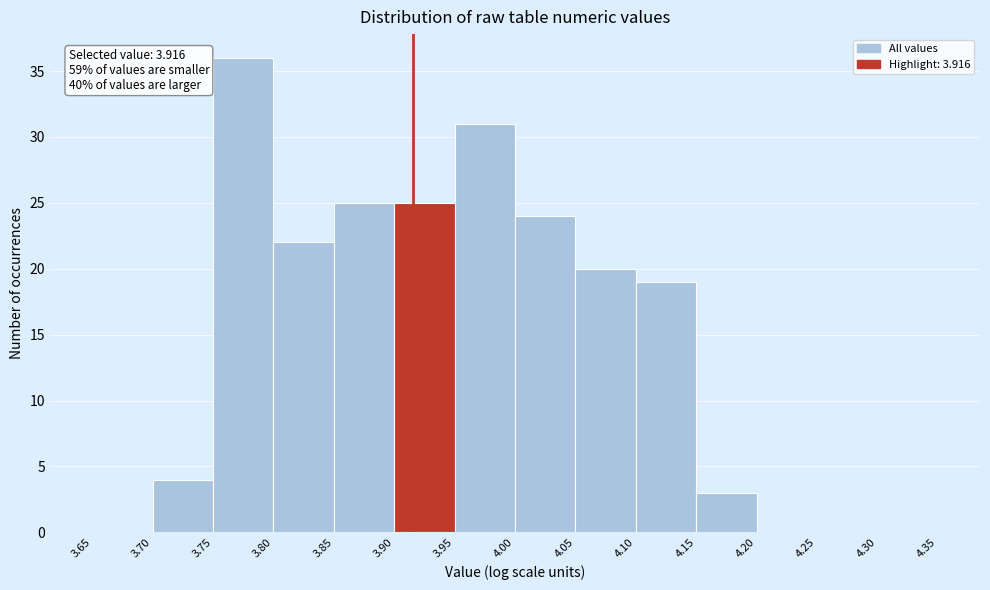

Over which range of the x-axis is the bar tallest?

3.75 to 3.80